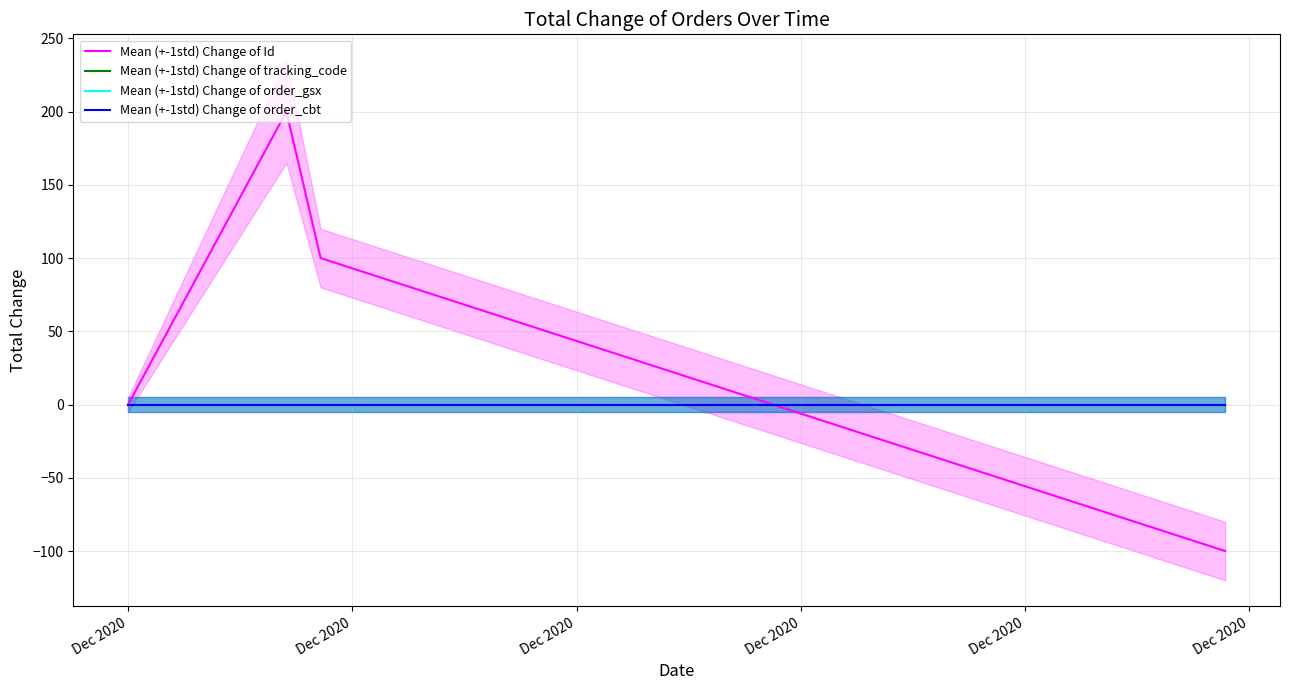

Reading right to left, extract all data points from this chart.

Mean (+-1std) Change of Id: -100	100	200	0
Mean (+-1std) Change of tracking_code: 0	0	0	0
Mean (+-1std) Change of order_gsx: 0	0	0	0
Mean (+-1std) Change of order_cbt: 0	0	0	0